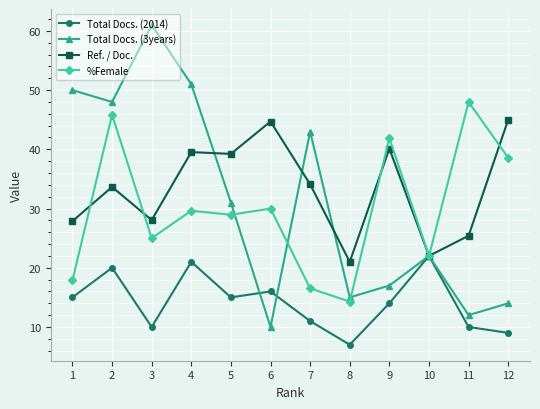

Between which two adjacent categories do Total Docs. (3years) and Total Docs. (2014) first intersect?

5 and 6